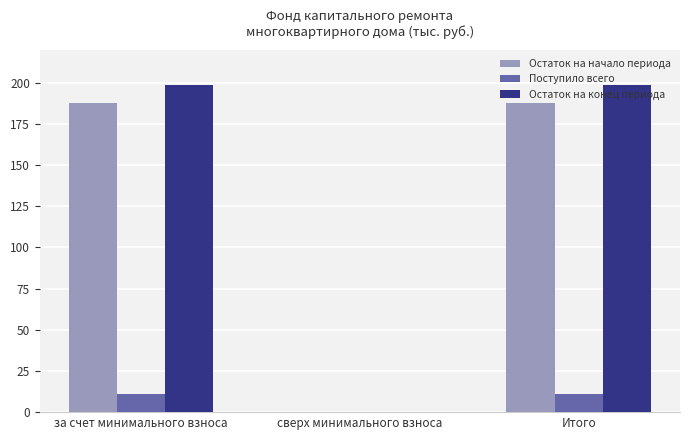

What is the sum of the Остаток на конец периода values at сверх минимального взноса and Итого?

198.3